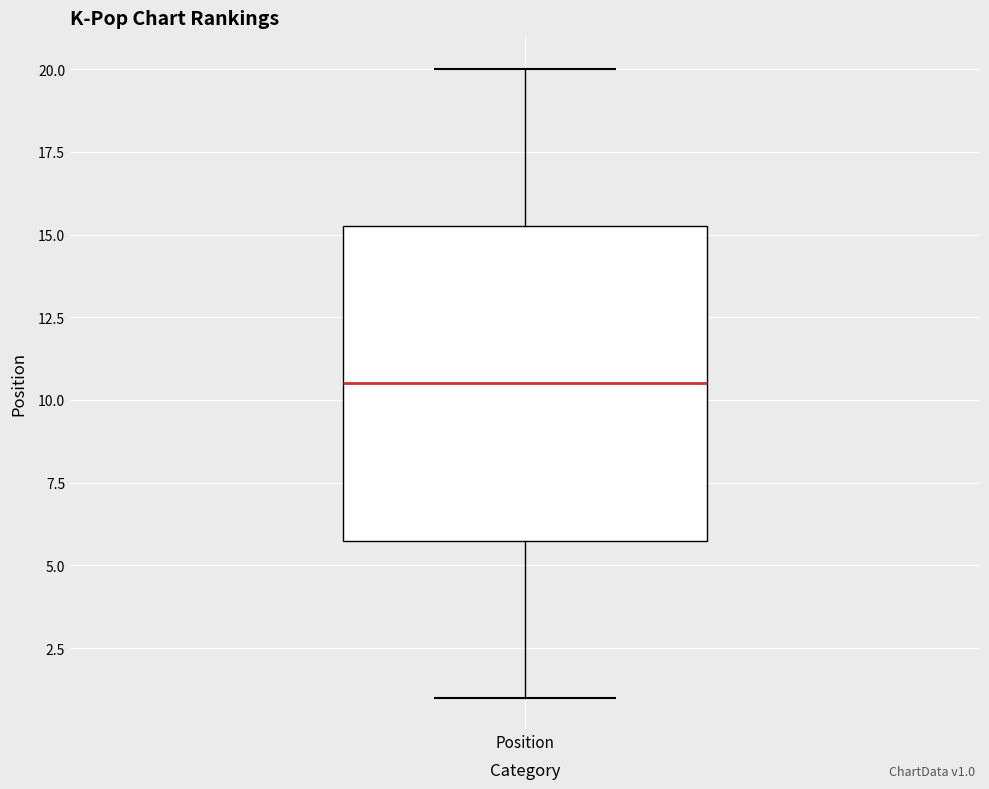

Where does the upper whisker of the box for Position end on the y-axis? The values are not printed on the chart, so give them approximately, as read against the axis.

20.0